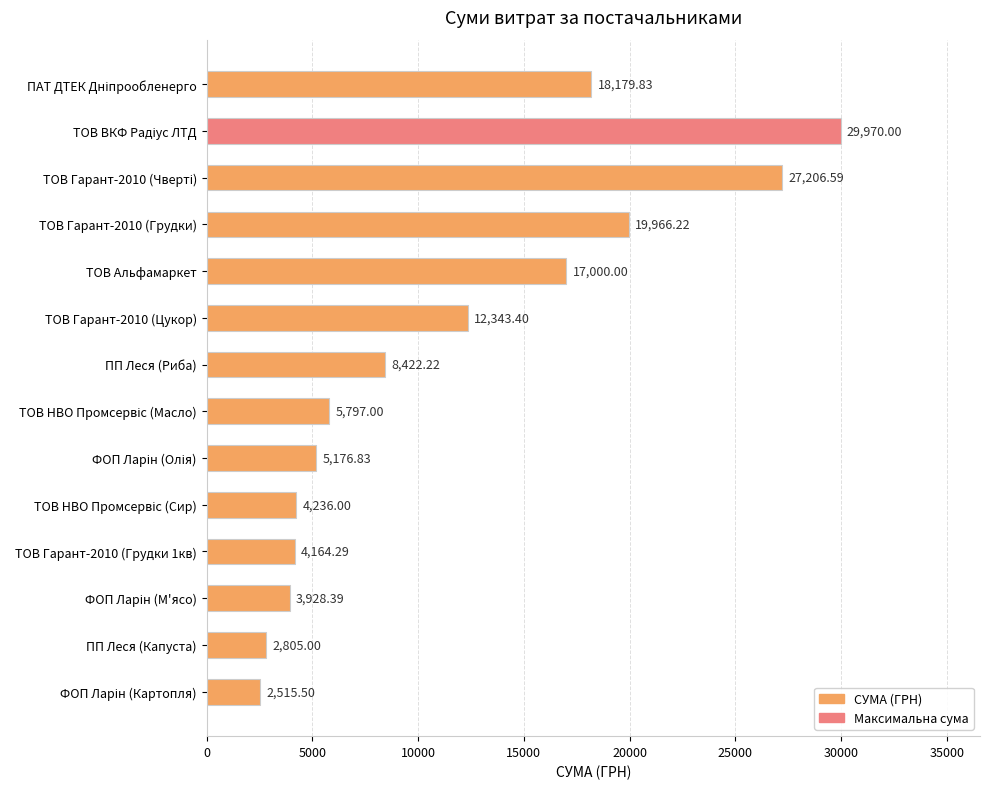

How many data points does each series have?

14